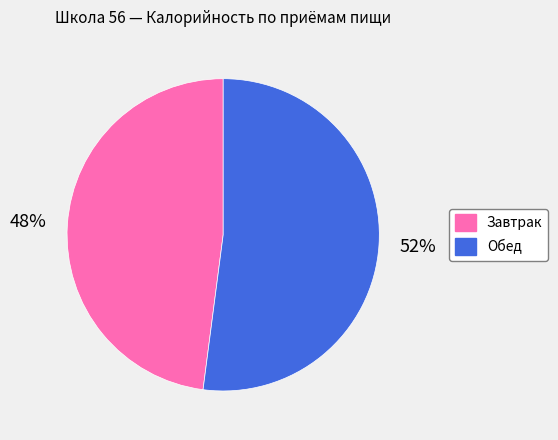

To the nearest percent, what portion does Обед represent?

52%